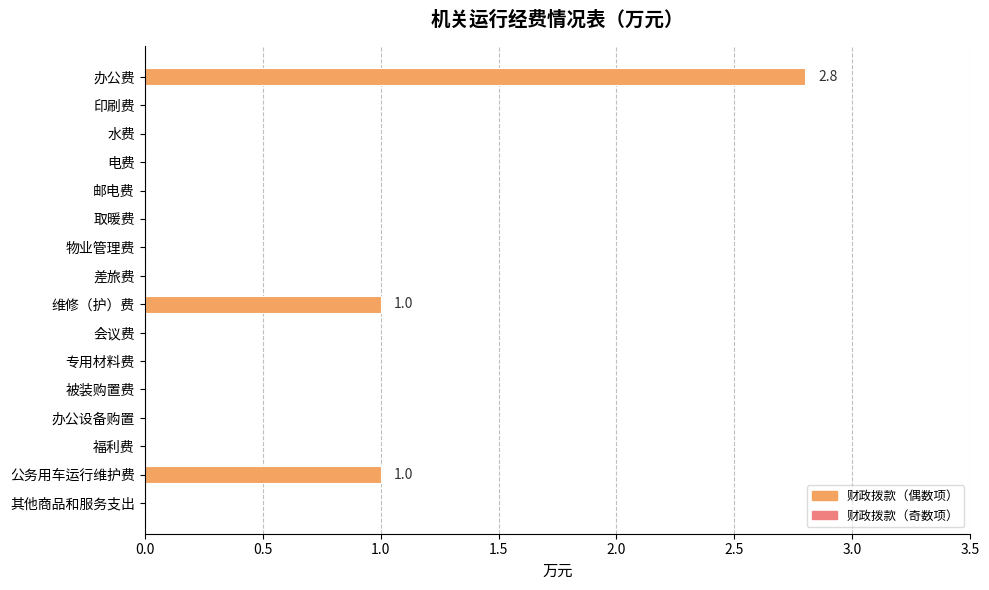

Which category has the highest value across all series?

办公费